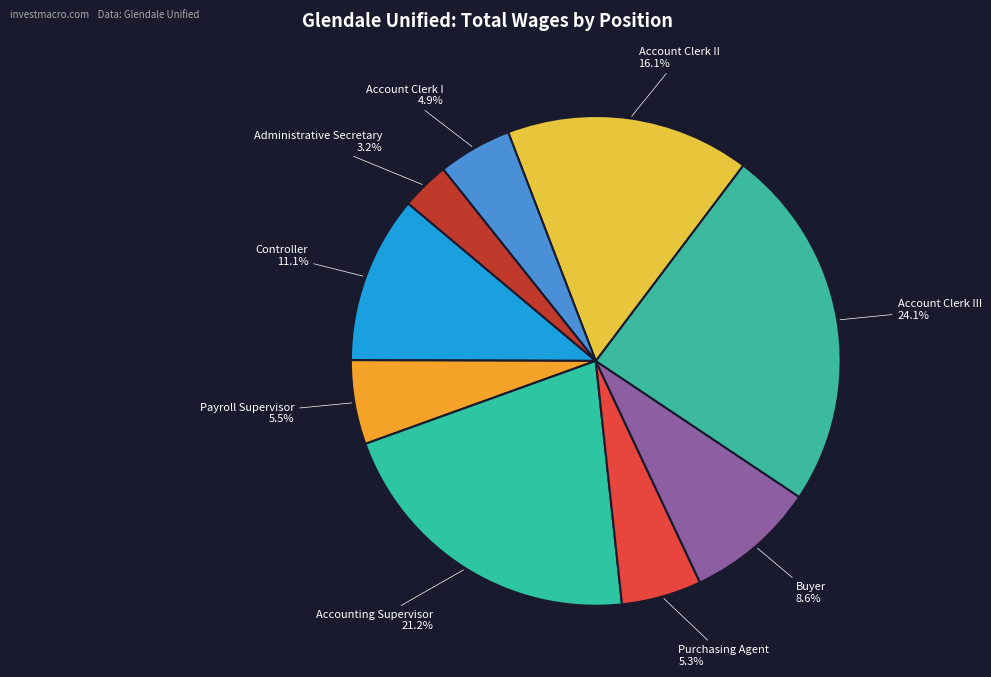

Is there a majority slice in this chart?

No